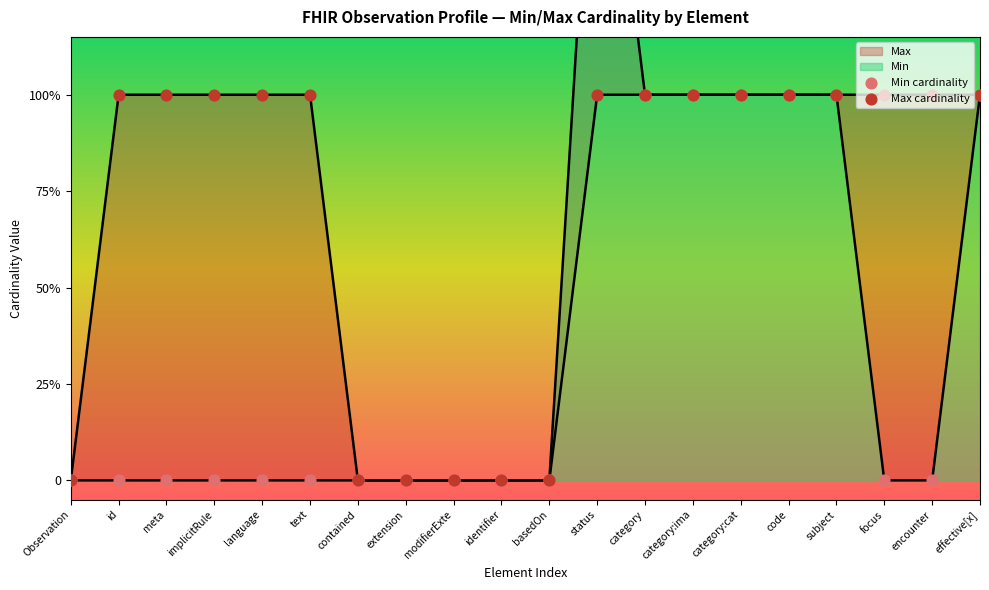

At which category is the sum across all series the highest?

status